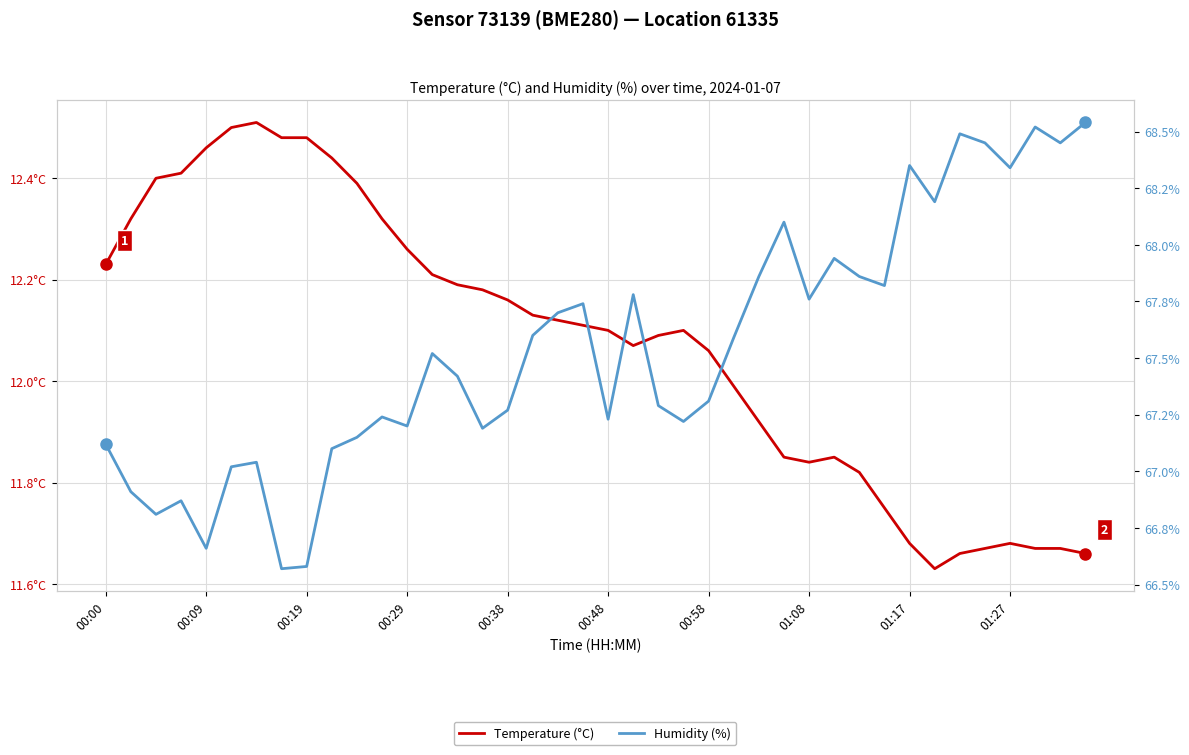

How many lines are shown in the chart?

2